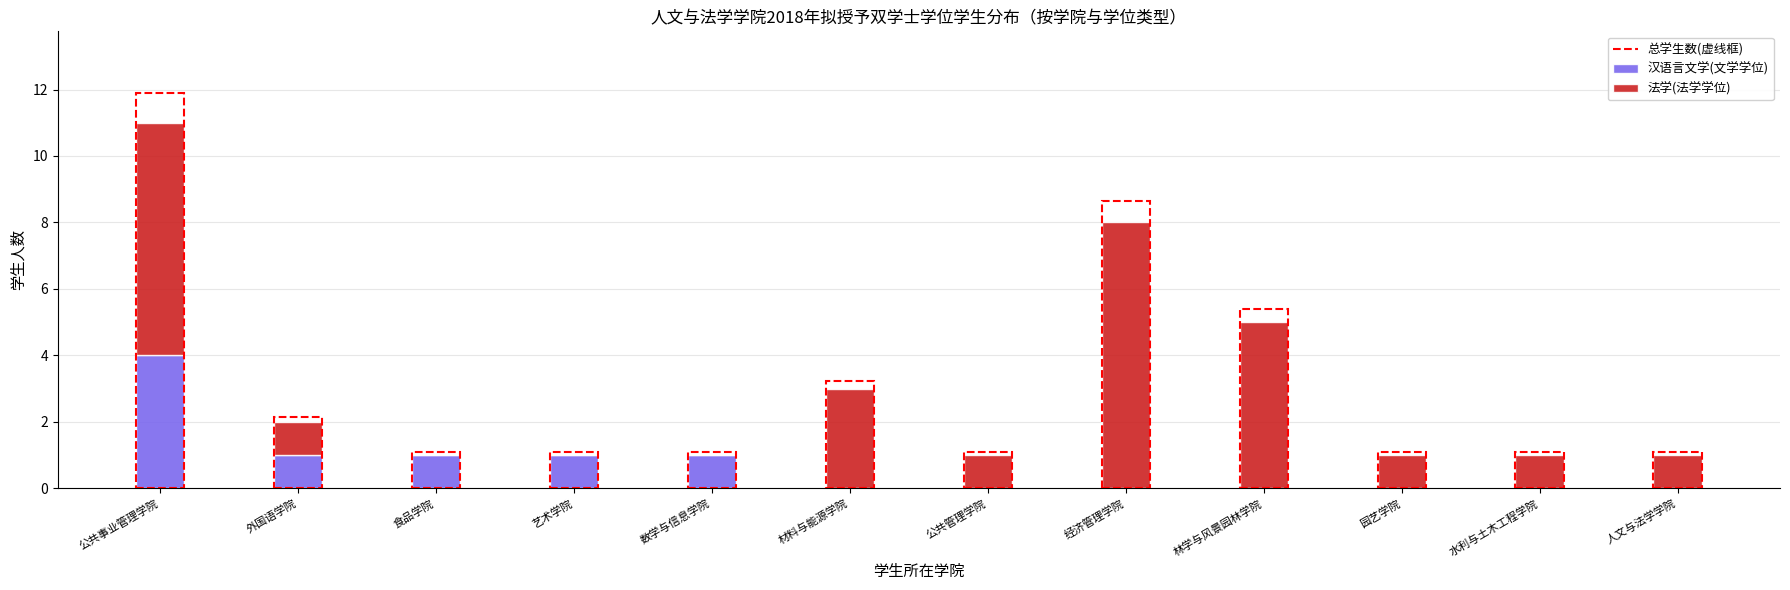

What is the maximum value for 汉语言文学(文学学位)?

4